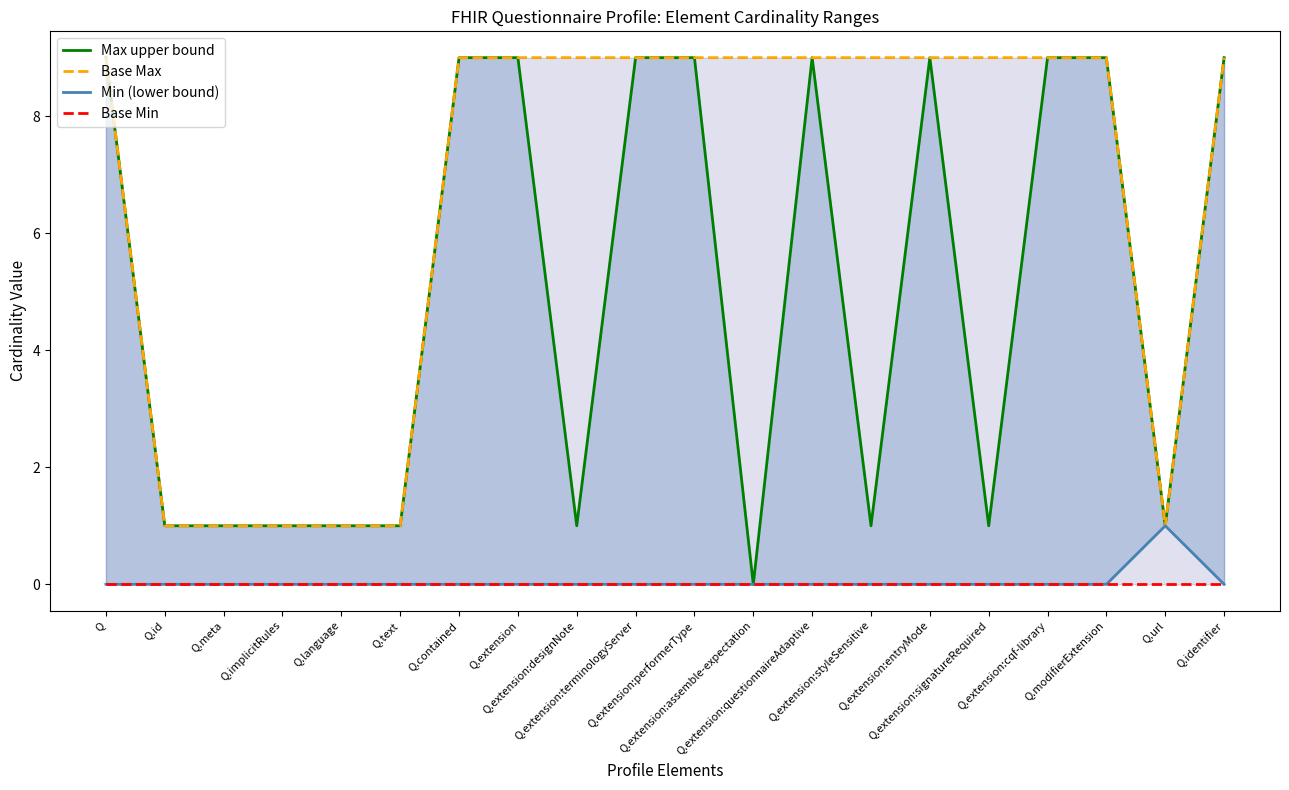

How many values in the Max upper bound series are below 9?

10